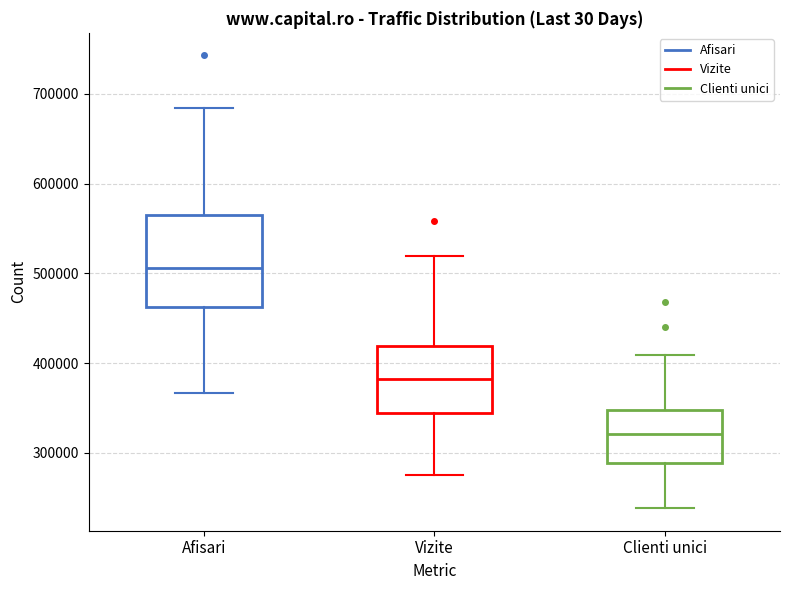

Which box is the tallest, from its lower edge to its upper edge?

Afisari